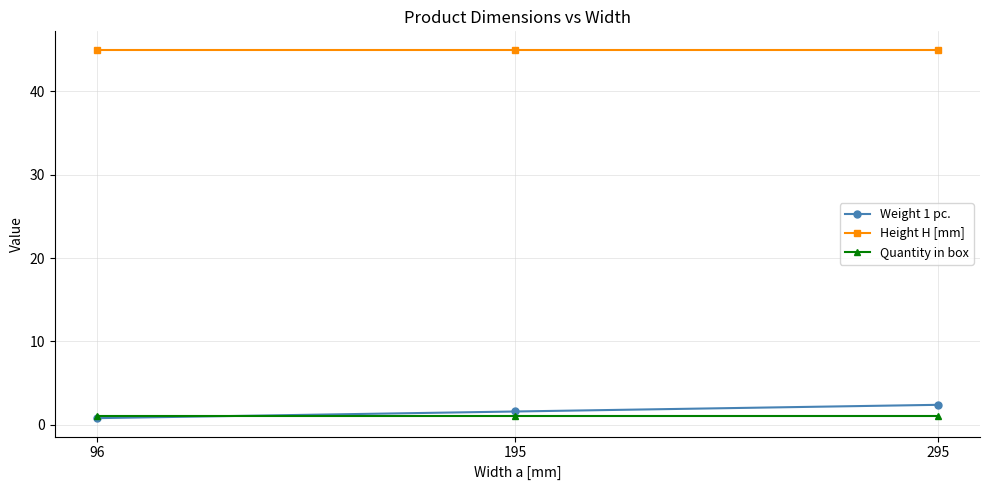

Rank the series by their maximum value, from highest to lowest.

Height H [mm], Weight 1 pc., Quantity in box